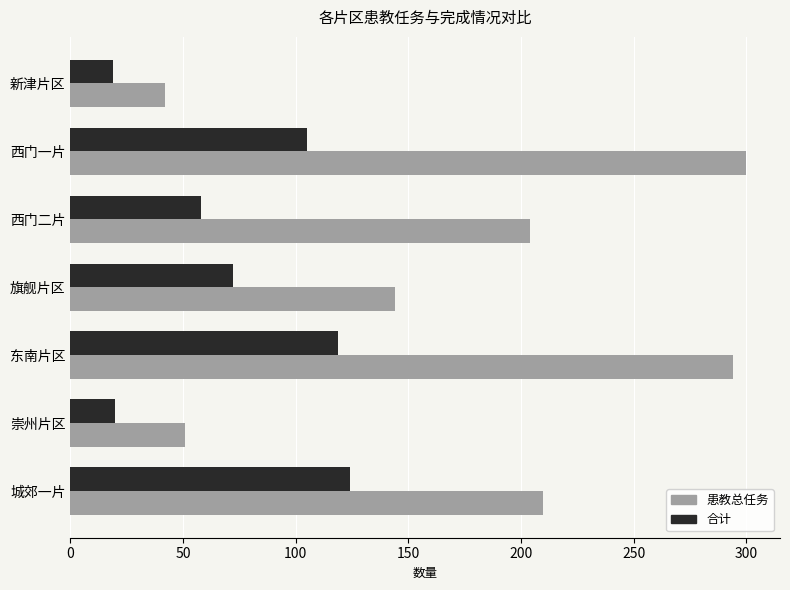

Which label corresponds to the largest value in the chart?

西门一片